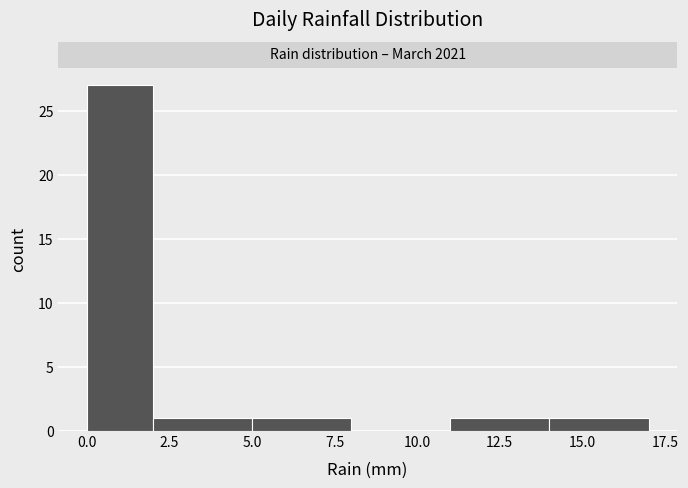

Reading left to right, transcribe this chart: for each bar, give the range it covers on the x-axis and its height. The values are not printed on the chart, so give them approximately, as read against the axis.

0 to 2: 27
2 to 5: 1
5 to 8: 1
8 to 11: 0
11 to 14: 1
14 to 17: 1